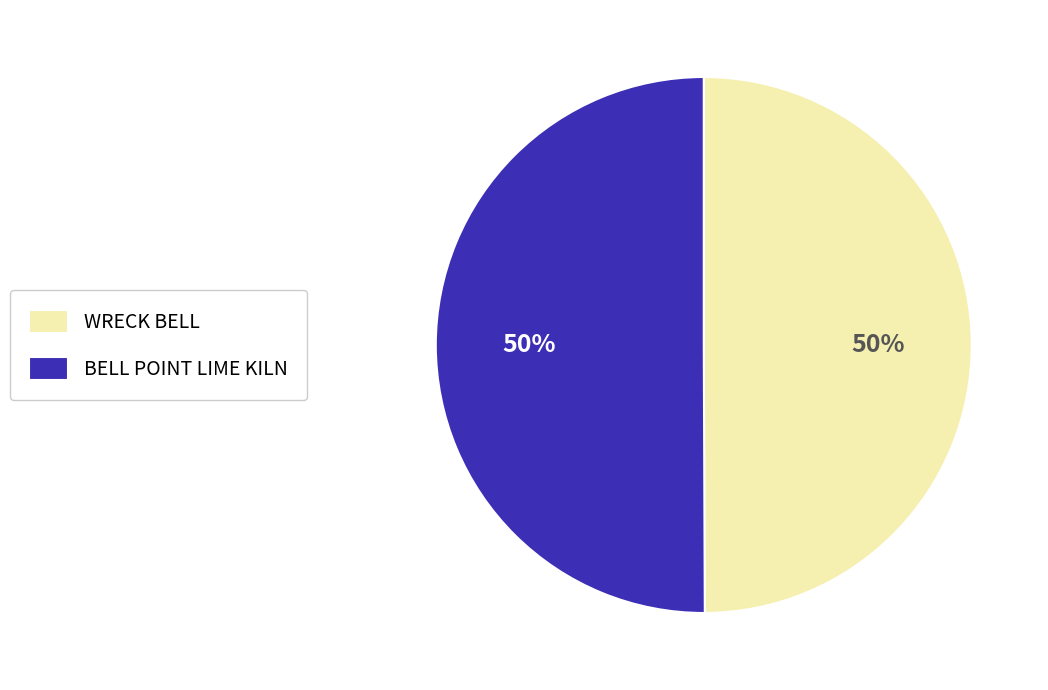

What is the ratio of the value at WRECK BELL to the value at BELL POINT LIME KILN?

1.0